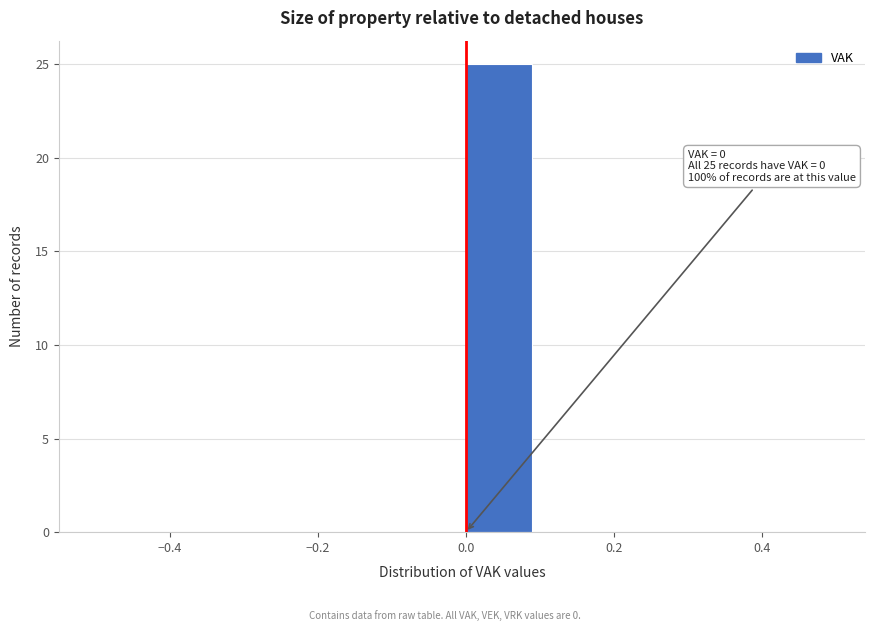

Over which range of the x-axis is the bar tallest?

0.0 to 0.1